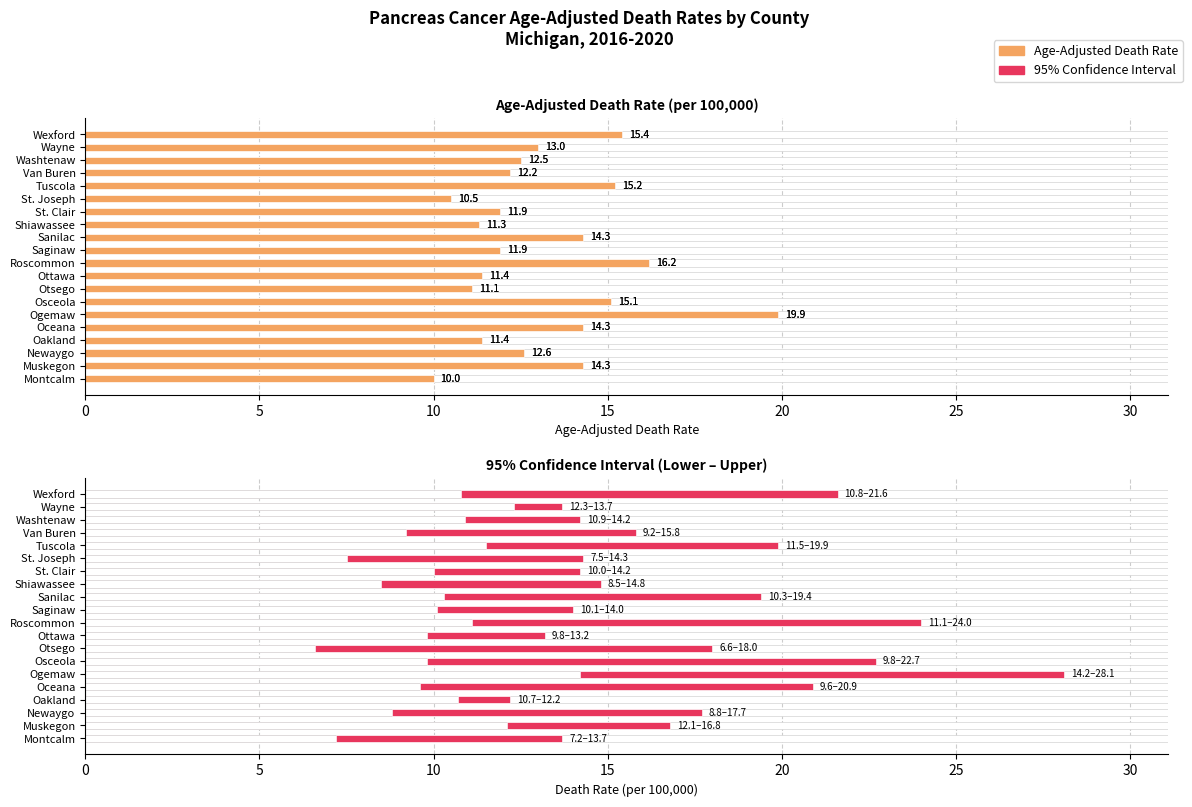

What is the difference between the second highest and second lowest values?

5.7